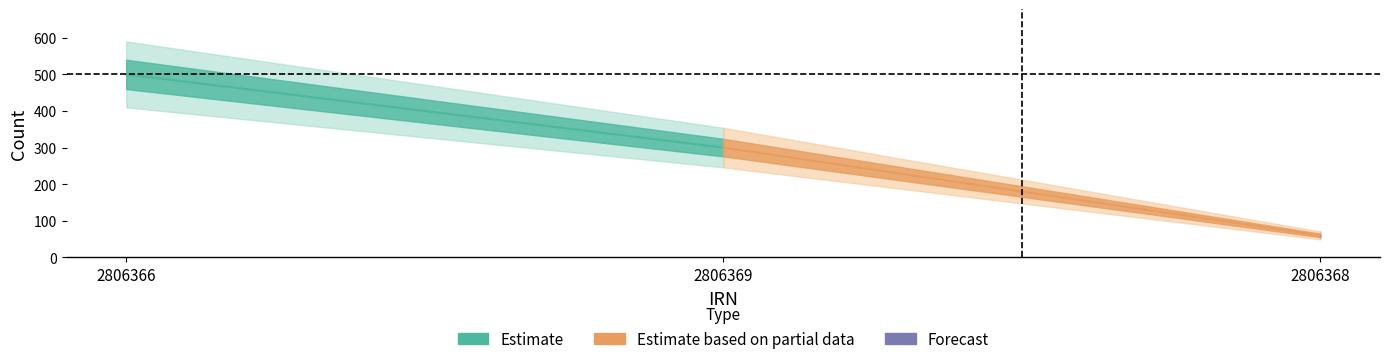

What is the ratio of the value at 2806366 to the value at 2806369?

1.7